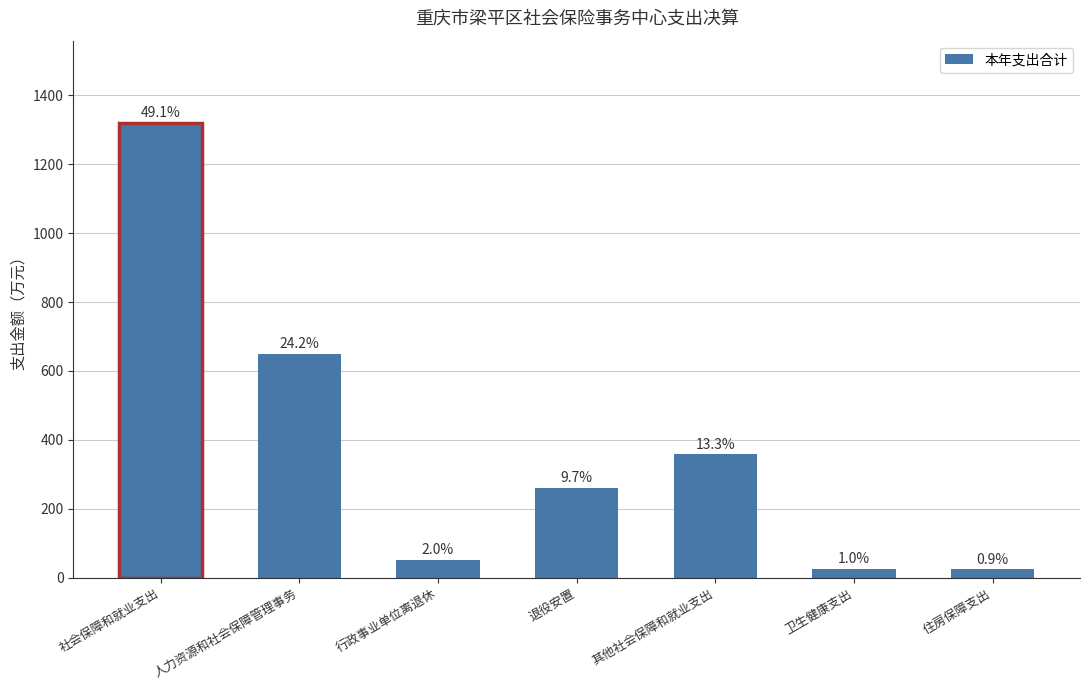

What is the value of the 6th bar from the left?

25.7